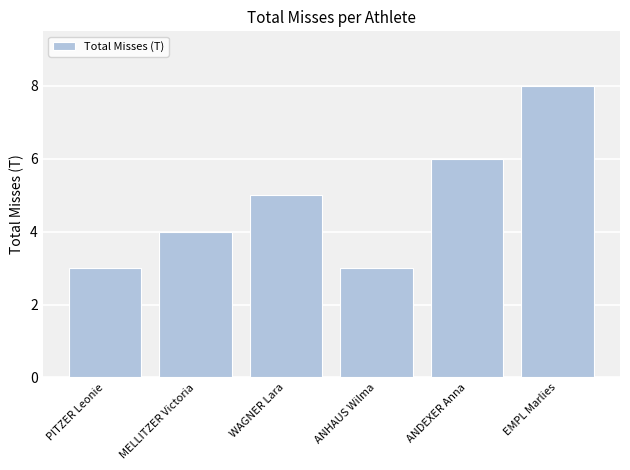

What is the label of the 1st bar from the left?

PITZER Leonie